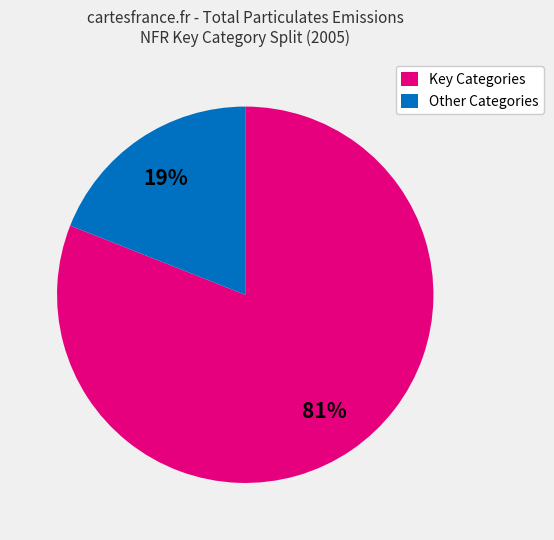

Do Key Categories and Other Categories together represent more than half of the pie?

Yes